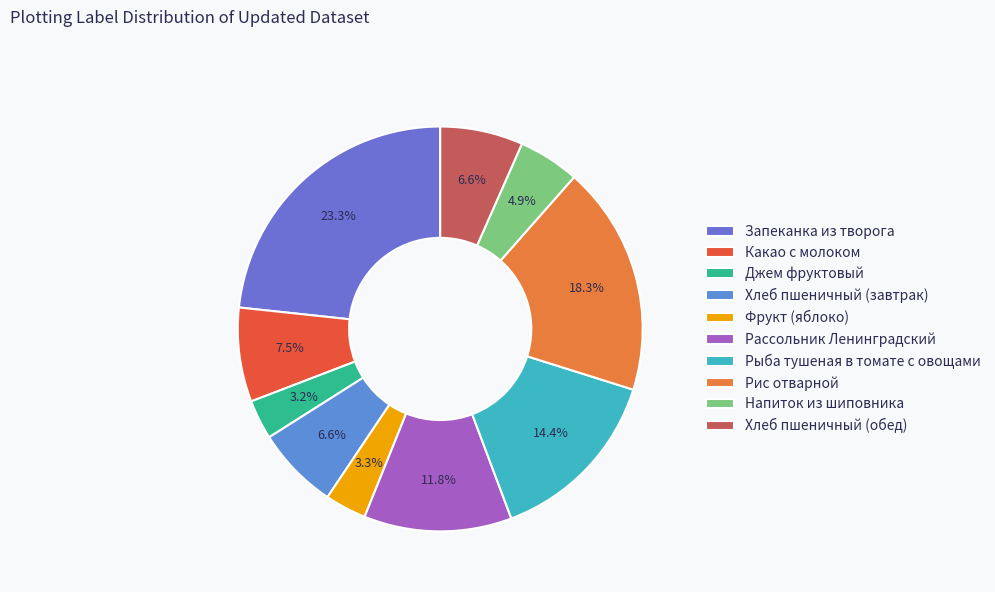

What is the total percentage of Фрукт (яблоко) and Хлеб пшеничный (обед)?

9.9%